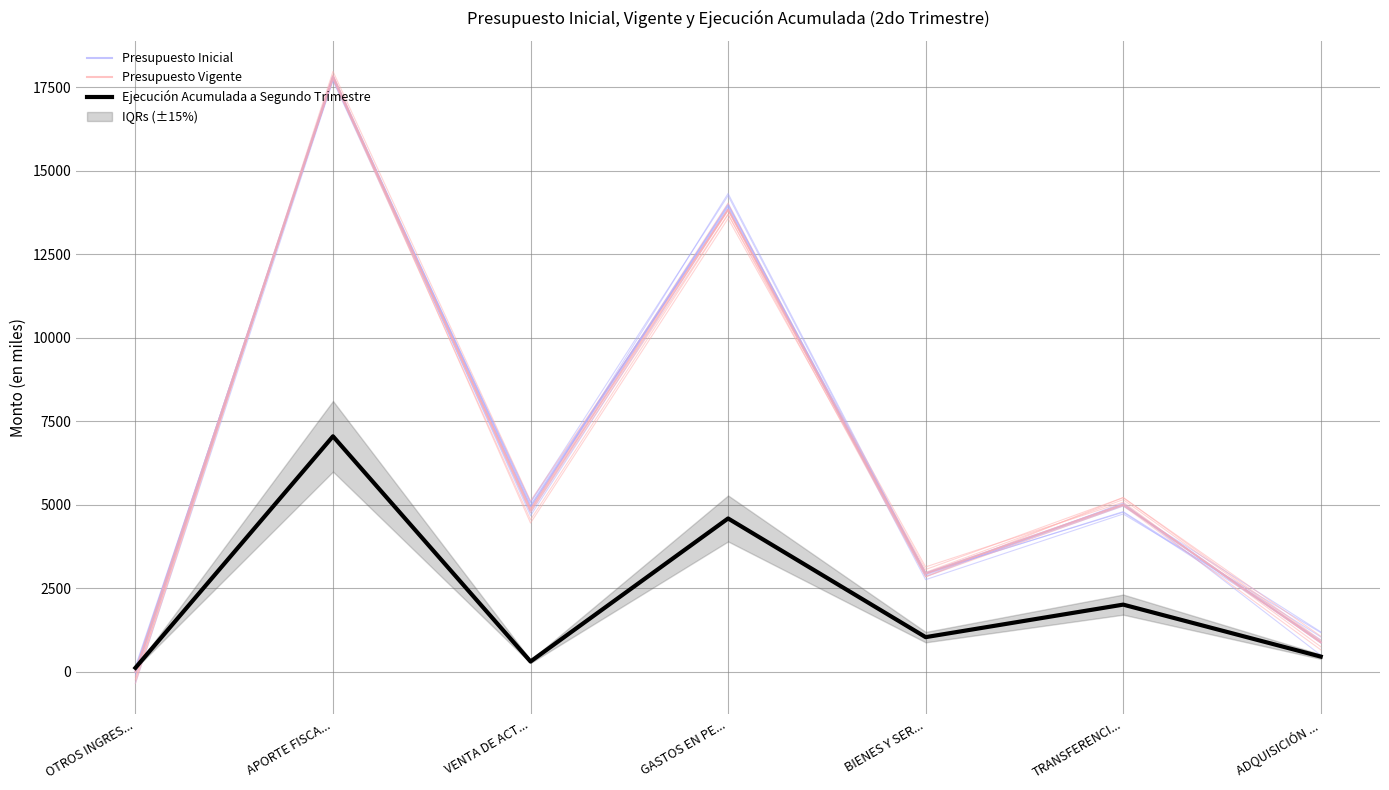

Rank the categories by Presupuesto Vigente value from lowest to highest.

OTROS INGRES..., ADQUISICIÓN ..., BIENES Y SER..., VENTA DE ACT..., TRANSFERENCI..., GASTOS EN PE..., APORTE FISCA...